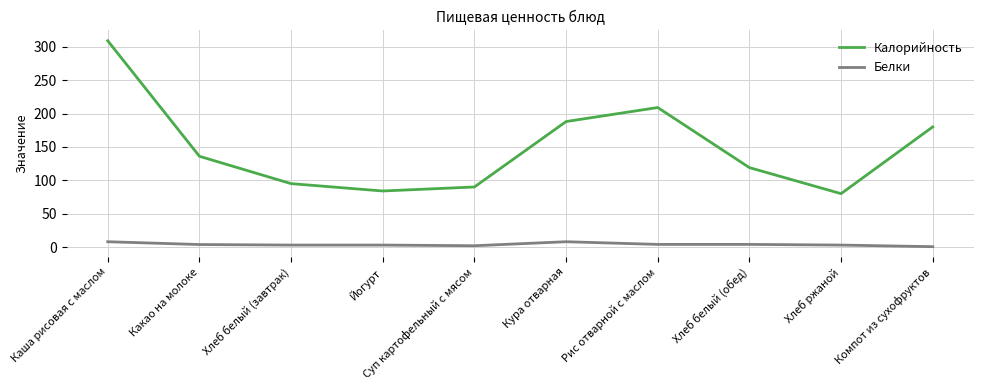

Which series has the largest total across all categories?

Калорийность